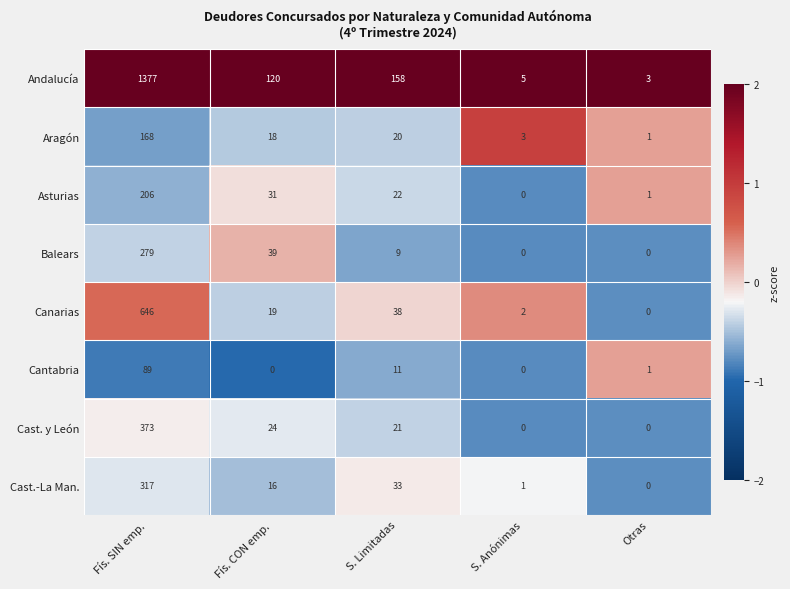

Where is Asturias nearest to the value 103?

Fís. CON emp.